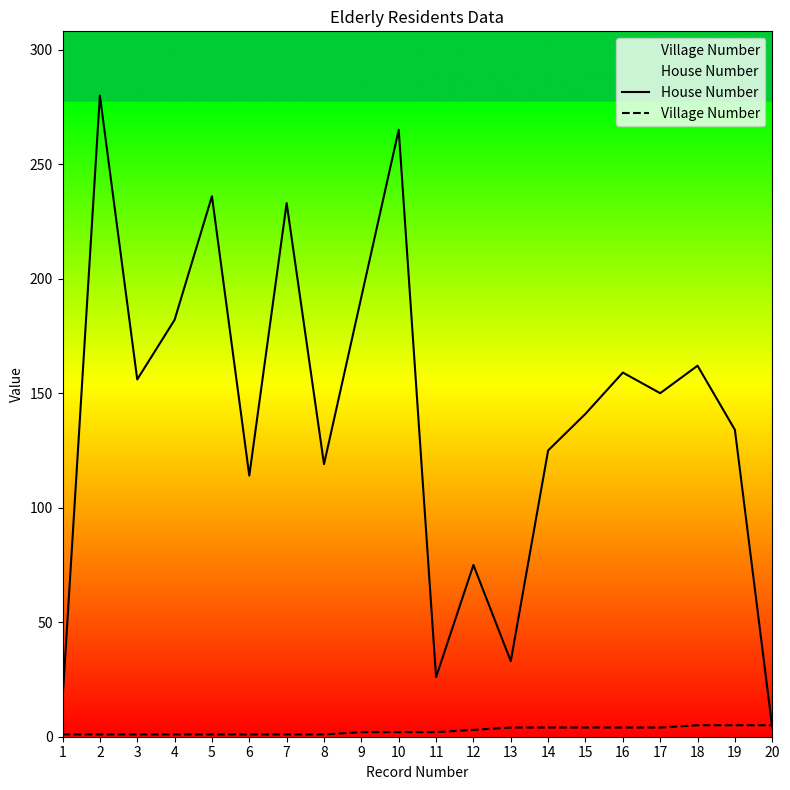

At which category does the chart reach its minimum across all series?

1